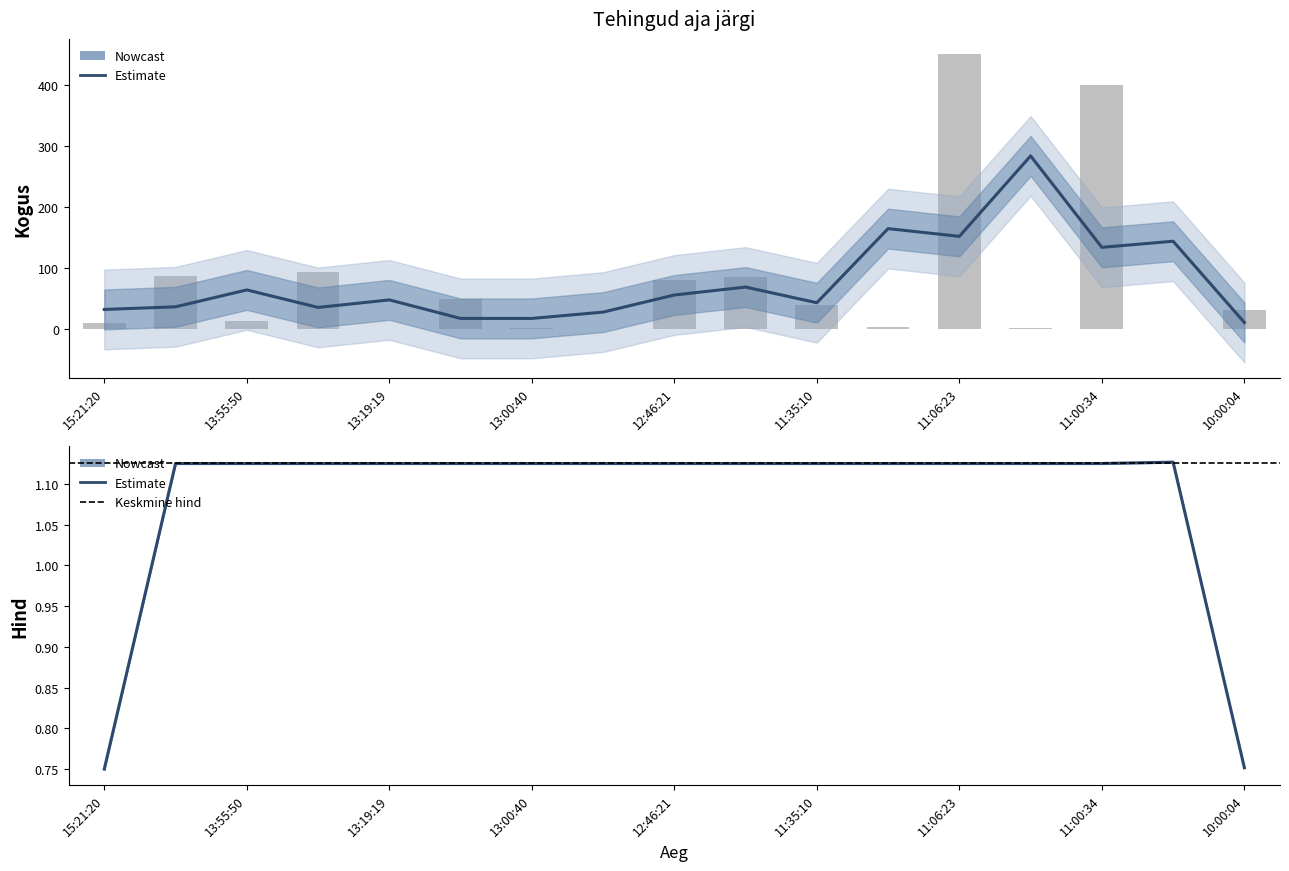

How many data points are less than 32?

8